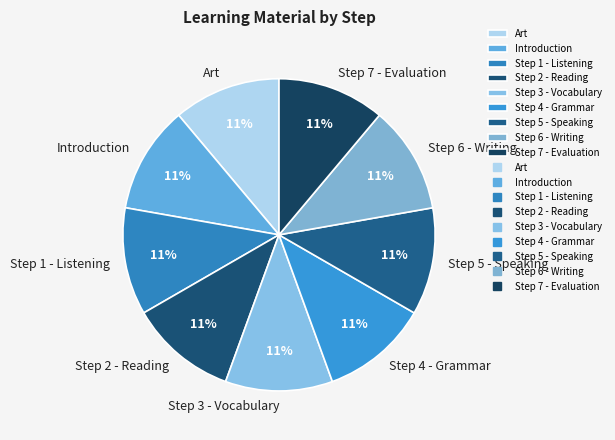

Does Step 2 - Reading account for over 50% of the chart?

No